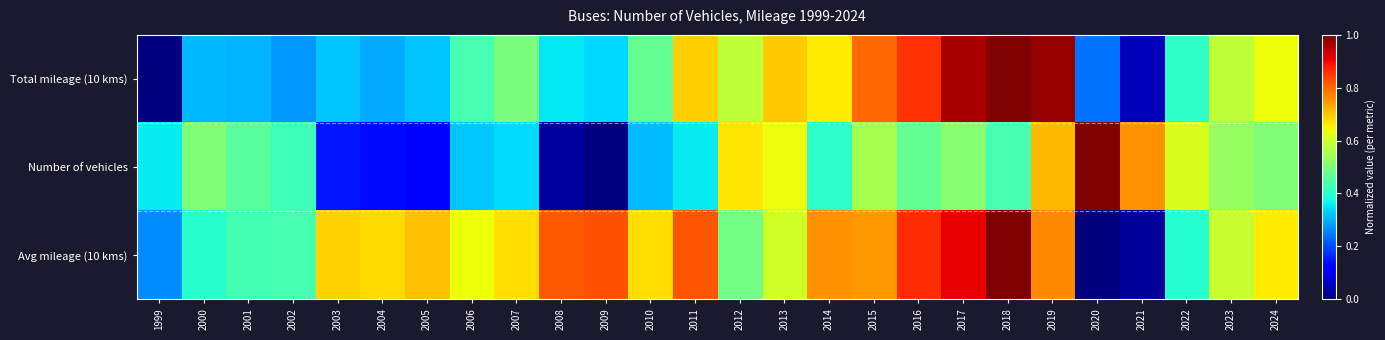

Reading left to right, extract all data points from this chart.

Total mileage (10 kms): 1999=0.0	2000=0.3	2001=0.3	2002=0.3	2003=0.3	2004=0.3	2005=0.3	2006=0.4	2007=0.5	2008=0.4	2009=0.3	2010=0.5	2011=0.7	2012=0.6	2013=0.7	2014=0.7	2015=0.8	2016=0.9	2017=1.0	2018=1.0	2019=1.0	2020=0.2	2021=0.1	2022=0.4	2023=0.6	2024=0.6
Number of vehicles: 1999=0.4	2000=0.5	2001=0.5	2002=0.4	2003=0.1	2004=0.1	2005=0.1	2006=0.3	2007=0.3	2008=0.0	2009=0.0	2010=0.3	2011=0.4	2012=0.7	2013=0.6	2014=0.4	2015=0.6	2016=0.5	2017=0.5	2018=0.4	2019=0.7	2020=1.0	2021=0.8	2022=0.6	2023=0.5	2024=0.5
Avg mileage (10 kms): 1999=0.3	2000=0.4	2001=0.4	2002=0.4	2003=0.7	2004=0.7	2005=0.7	2006=0.6	2007=0.7	2008=0.8	2009=0.8	2010=0.7	2011=0.8	2012=0.5	2013=0.6	2014=0.8	2015=0.7	2016=0.9	2017=0.9	2018=1.0	2019=0.8	2020=0.0	2021=0.0	2022=0.4	2023=0.6	2024=0.7